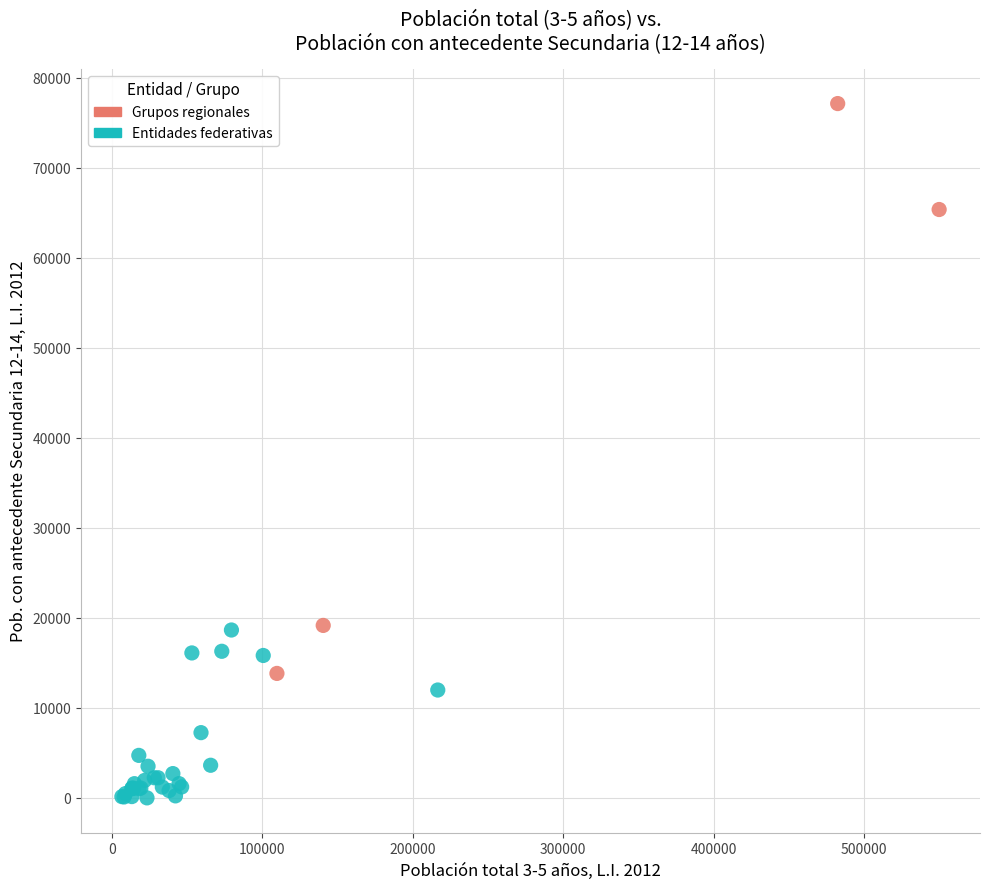

Which series reaches the minimum Y coordinate?

Entidades federativas